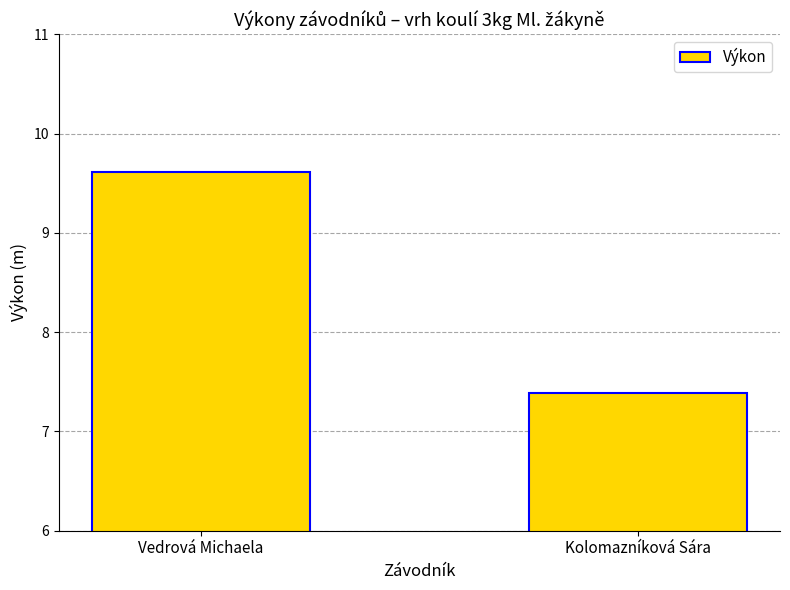

The chart shows a value of 7.4 at Kolomazníková Sára. True or false?

True